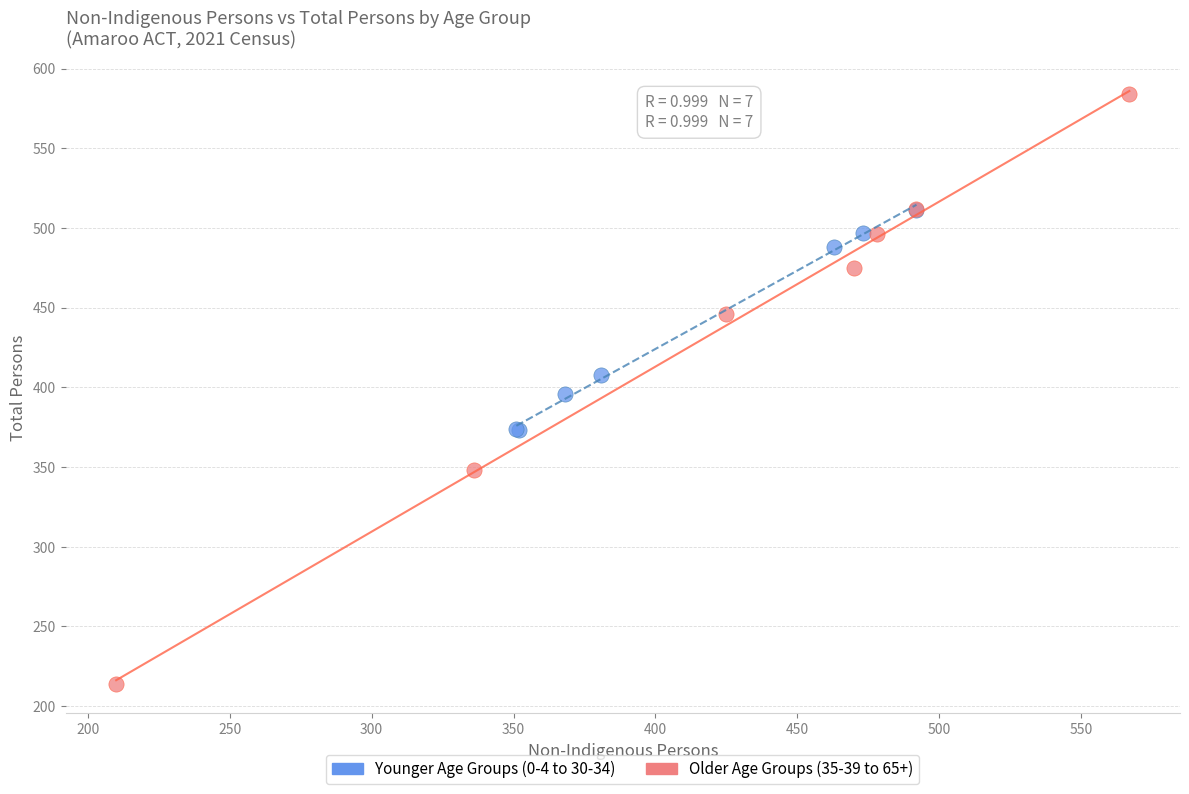

Which series contains the lowest Y value?

Older Age Groups (35-39 to 65+)